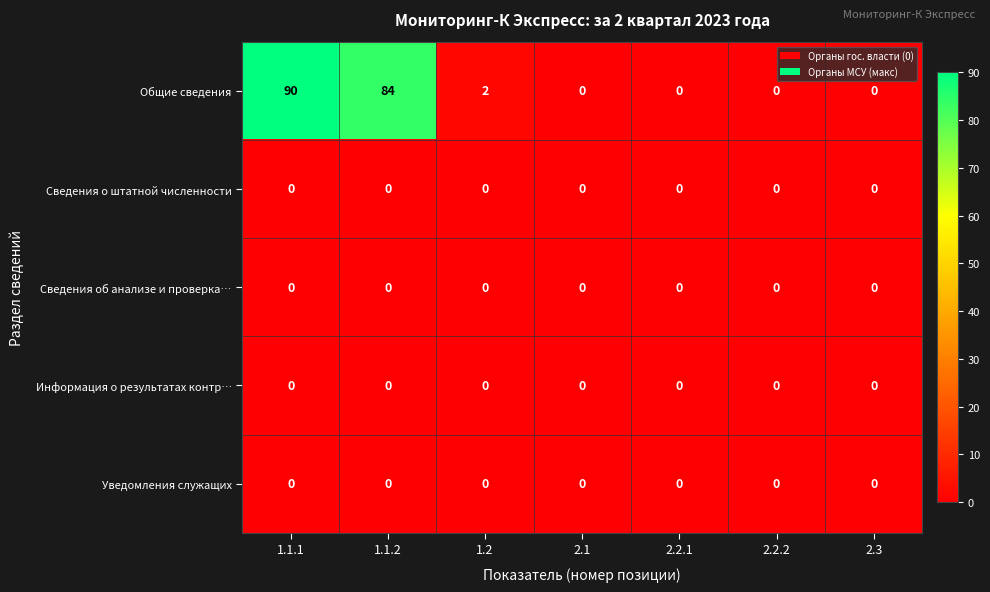

What is the maximum value shown in the chart?

90